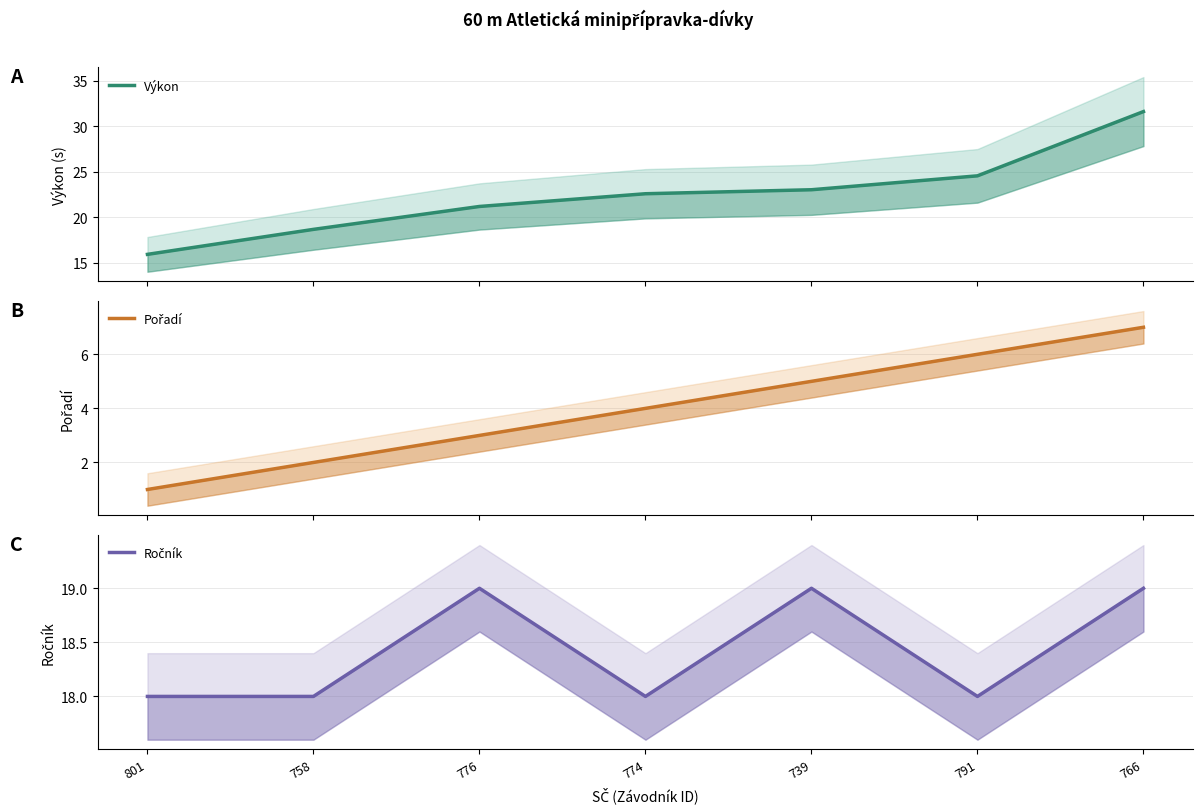

What is the difference between the highest and lowest values at 801?

17.0